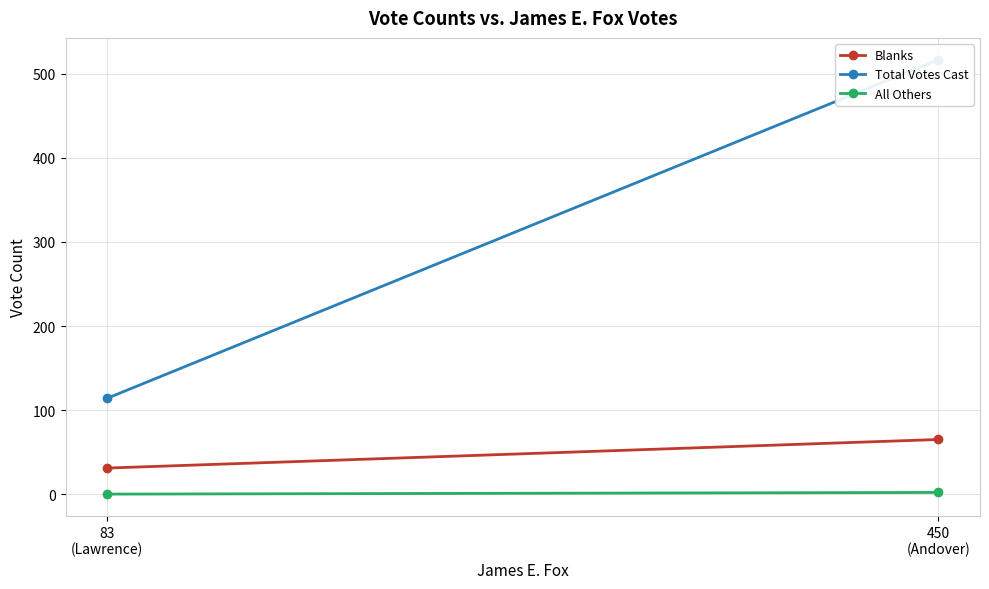

Reading right to left, transcribe all the data shown in this chart.

Blanks: 83
(Lawrence)=31	450
(Andover)=65
Total Votes Cast: 83
(Lawrence)=114	450
(Andover)=517
All Others: 83
(Lawrence)=0	450
(Andover)=2